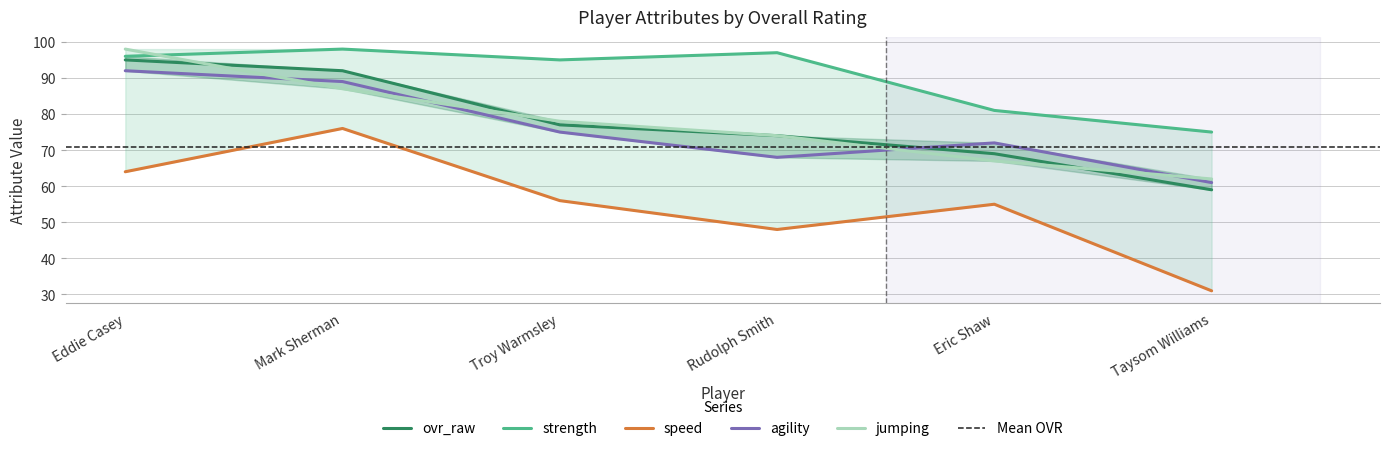

Between which two adjacent categories do agility and jumping first intersect?

Eddie Casey and Mark Sherman